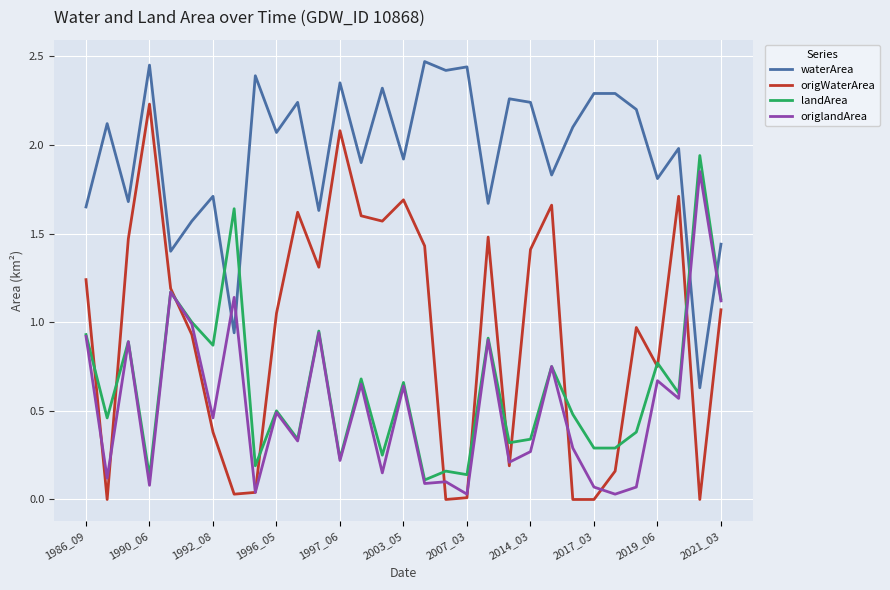

Which series has the largest range (max minus min)?

origWaterArea